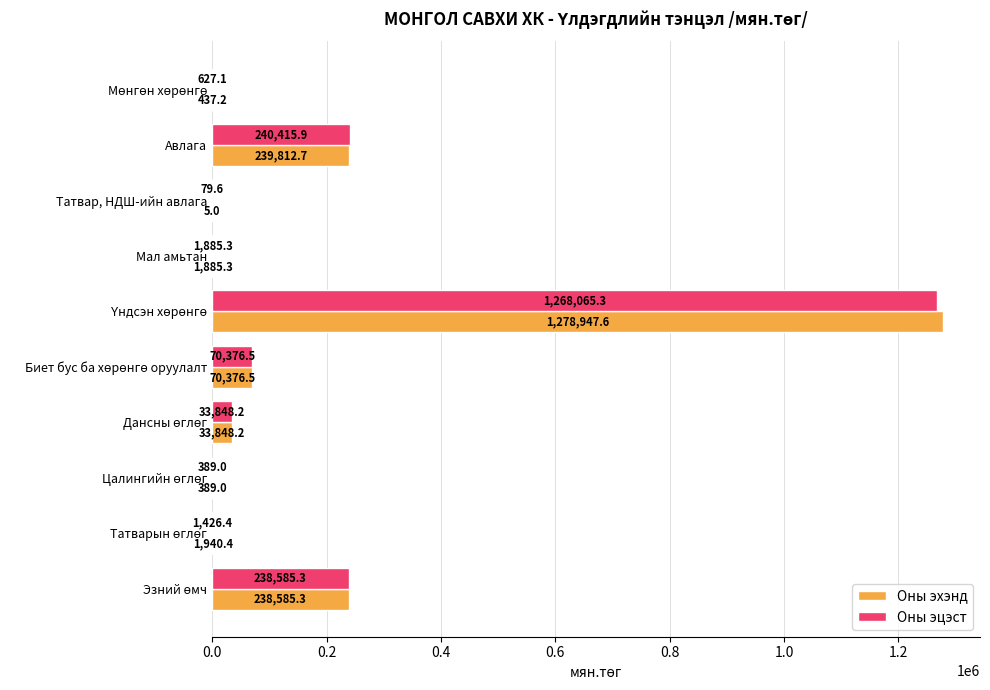

What is the maximum value for Оны эхэнд?

1278947.6